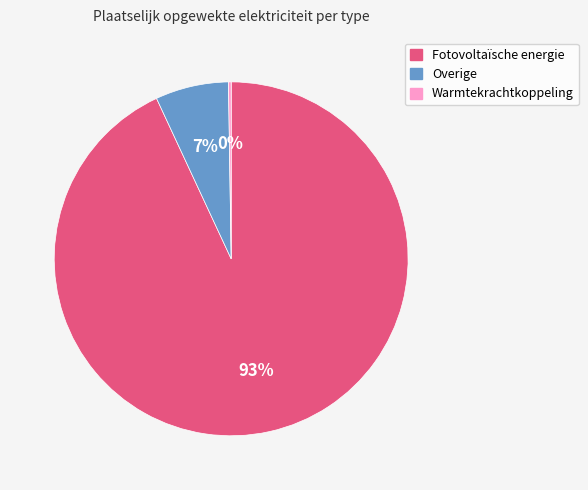

Is the sum of Fotovoltaïsche energie and Overige greater than half?

Yes